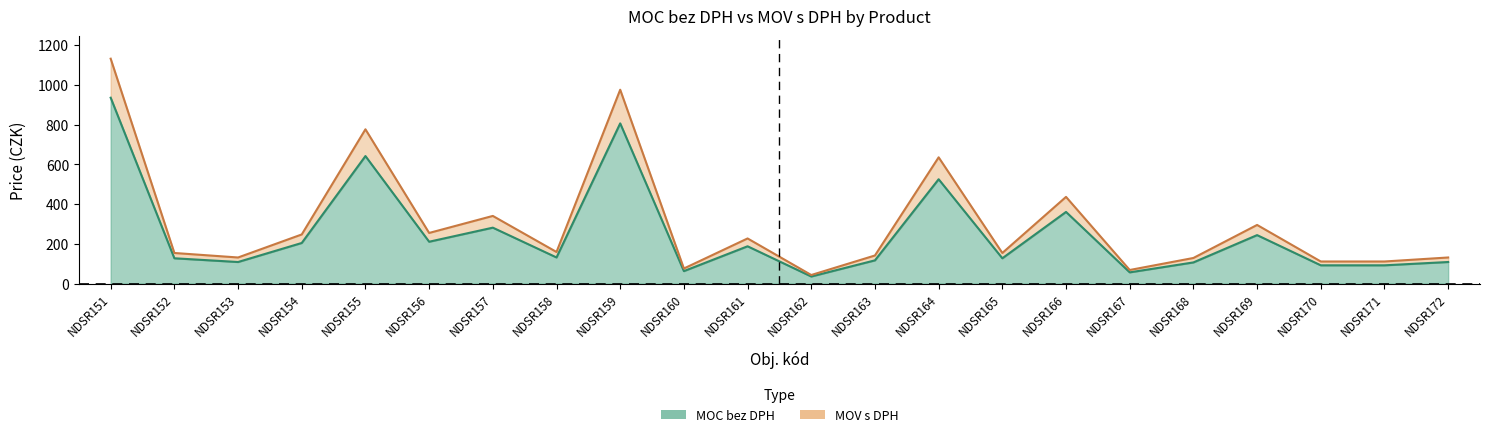

What is the minimum value for MOV s DPH?

42.9